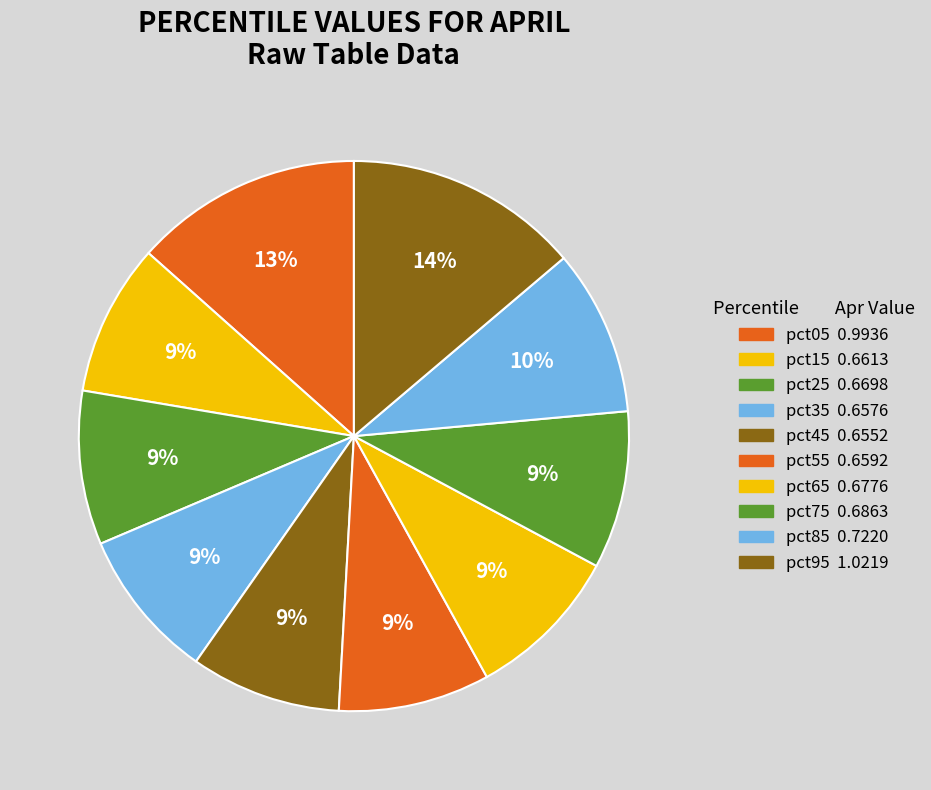

Rank the categories by value from highest to lowest.

pct95, pct05, pct85, pct75, pct65, pct25, pct15, pct55, pct35, pct45